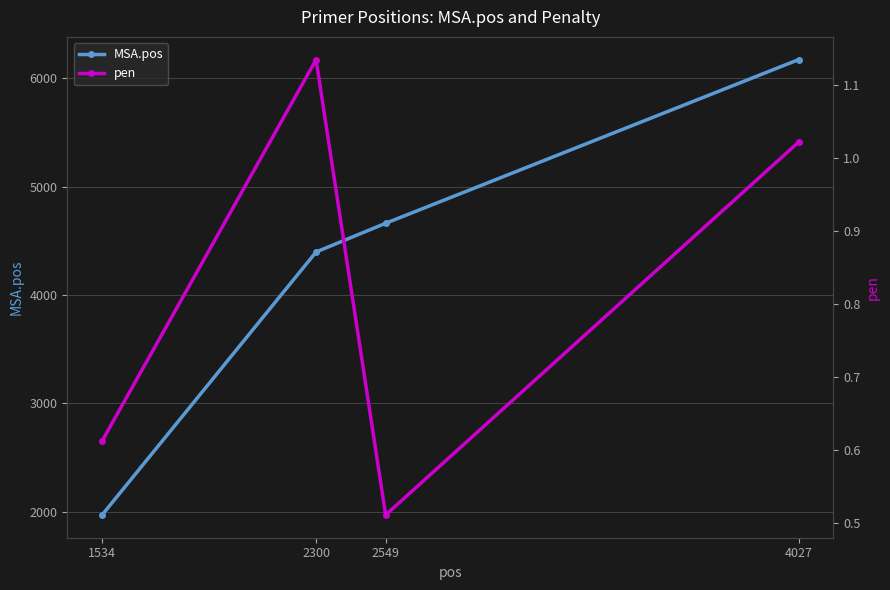

What is the average value of the MSA.pos series?

4301